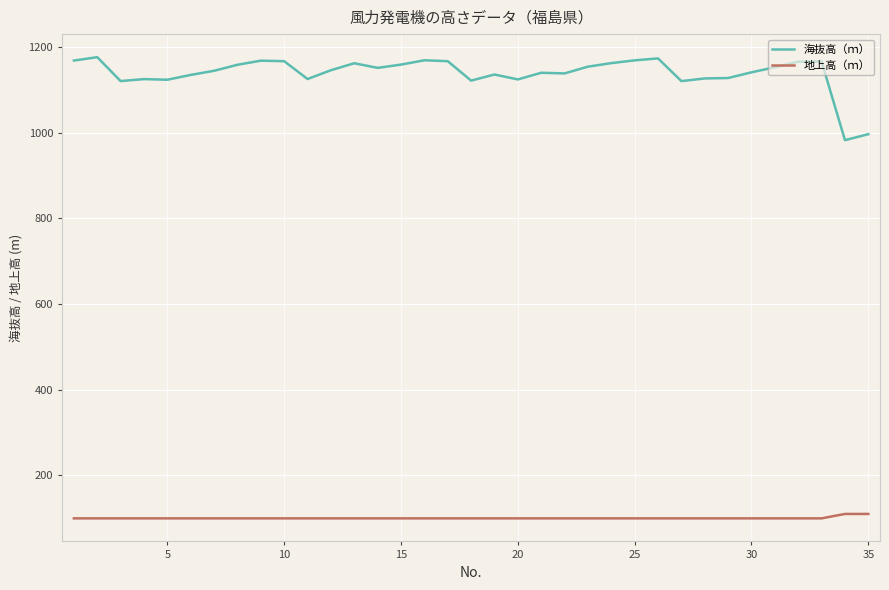

Which series has the largest range (max minus min)?

海抜高（ｍ）